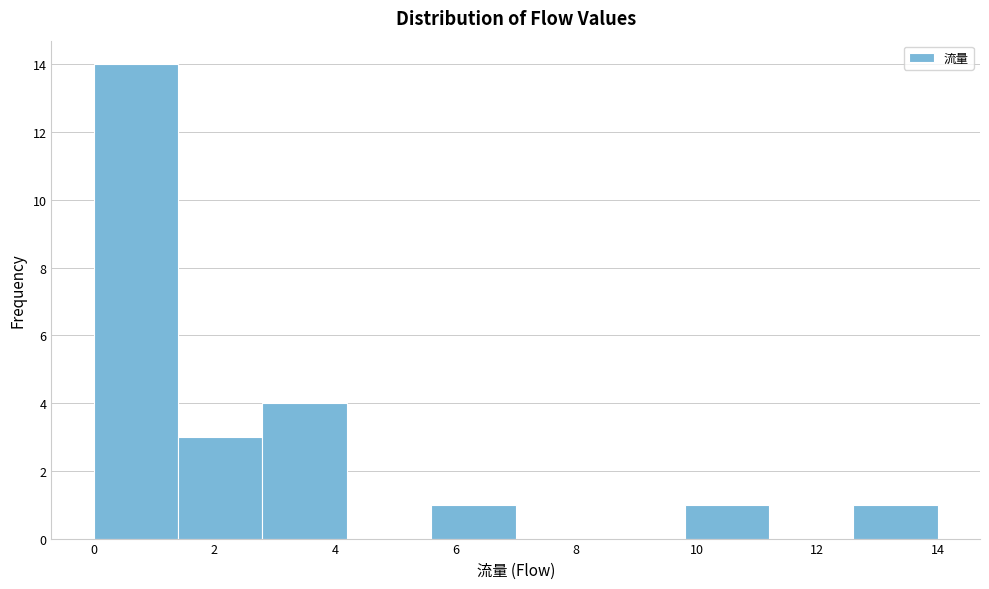

Reading left to right, list every bar in this chart as the range it spans on the x-axis followed by its height. The values are not printed on the chart, so give them approximately, as read against the axis.

0.0 to 1.4: 14
1.4 to 2.8: 3
2.8 to 4.2: 4
4.2 to 5.6: 0
5.6 to 7.0: 1
7.0 to 8.4: 0
8.4 to 9.8: 0
9.8 to 11.2: 1
11.2 to 12.6: 0
12.6 to 14.0: 1